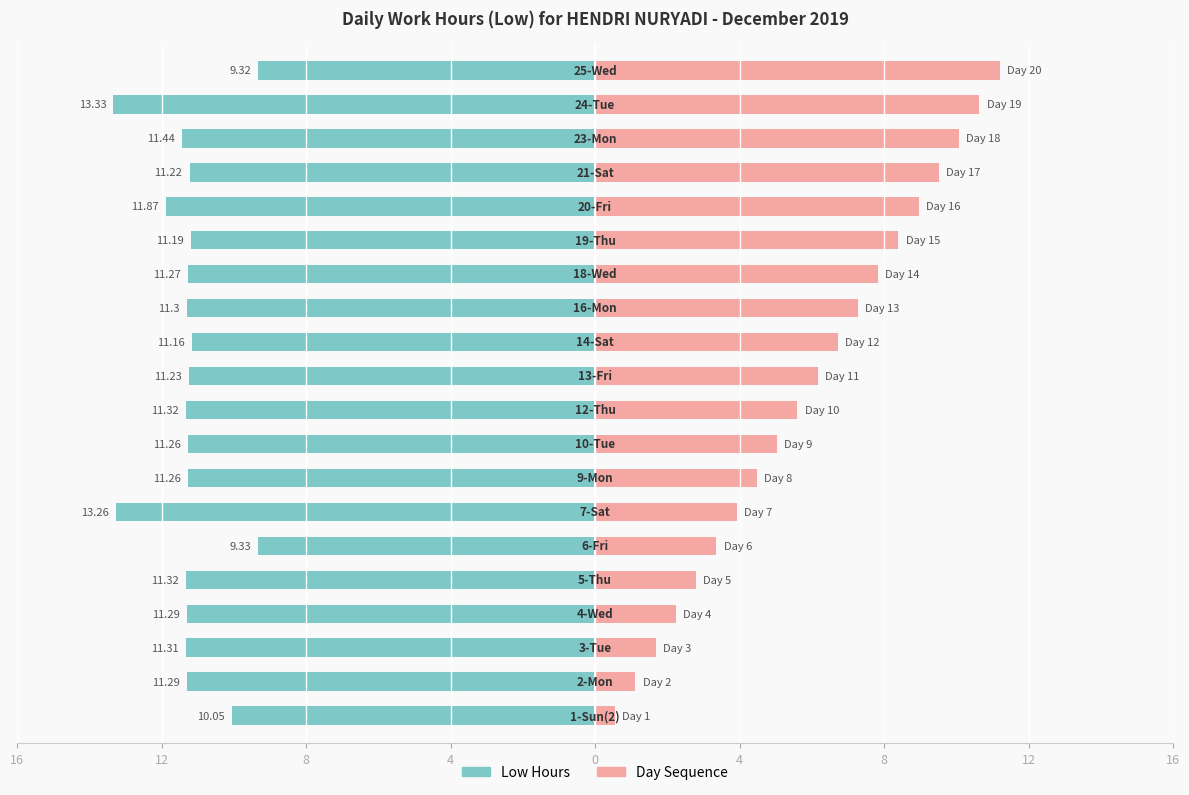

Is it true that Low Hours equals -4.3 at 12?

False